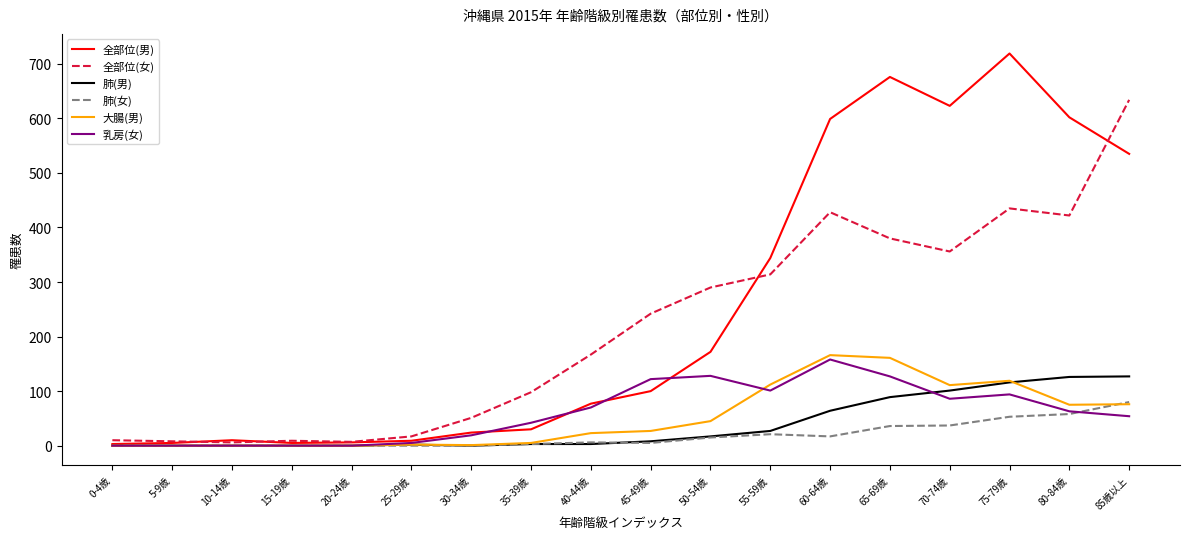

What is the average value of the 乳房(女) series?

59